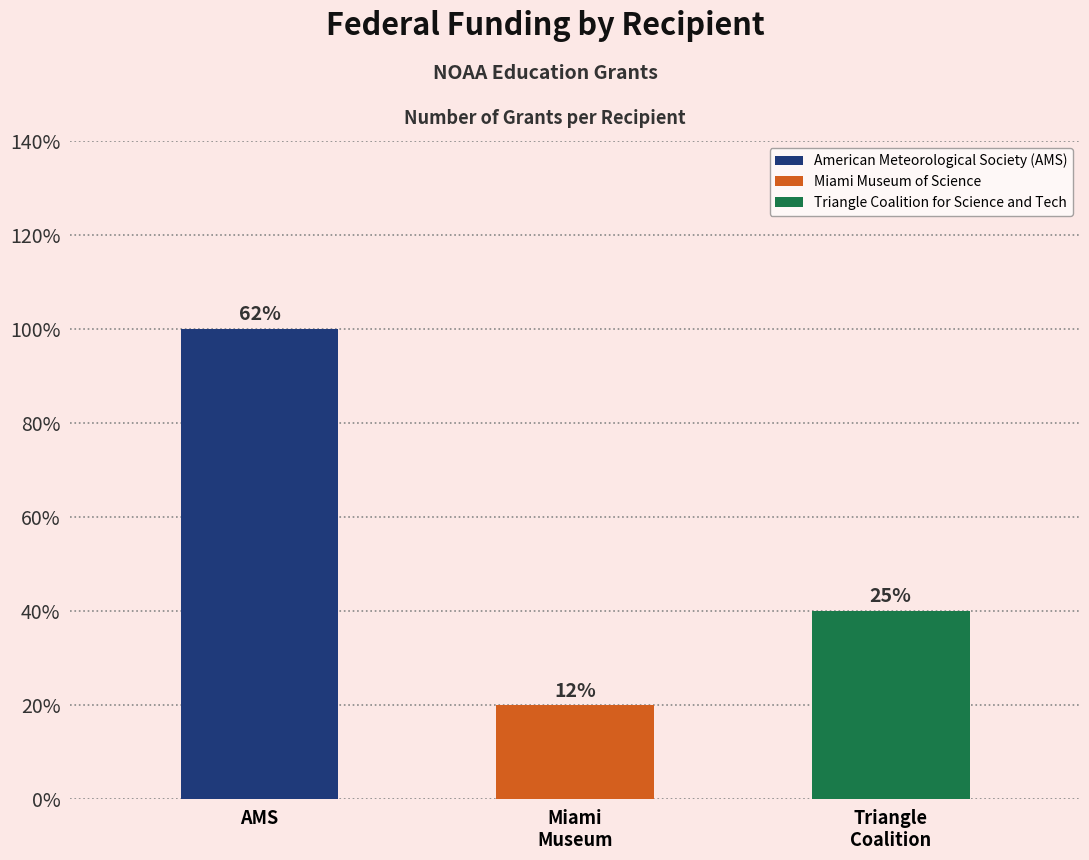

Is it true that the value at Triangle
Coalition is 2?

True